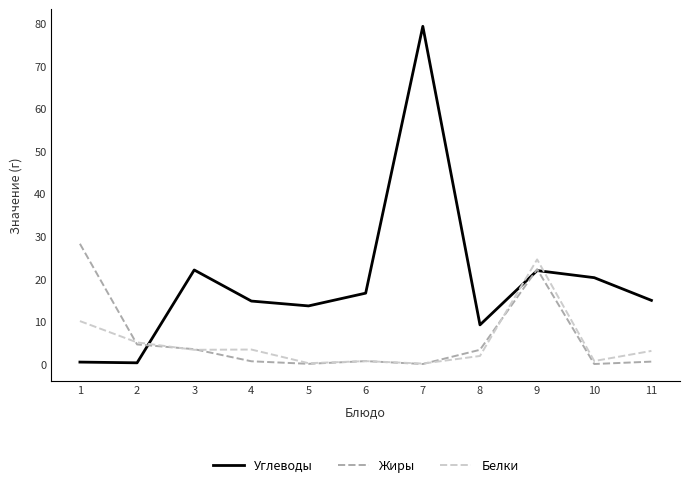

True or false: Жиры has a value of -11.9 at 10.

False